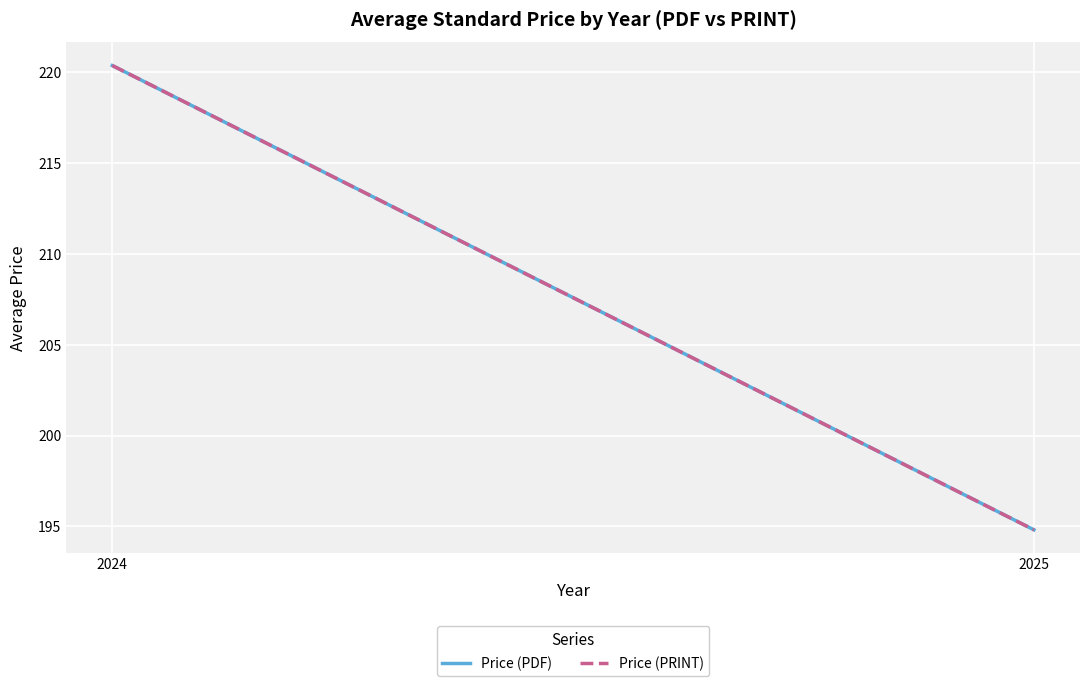

What is the total value across all series at 2025?

389.6